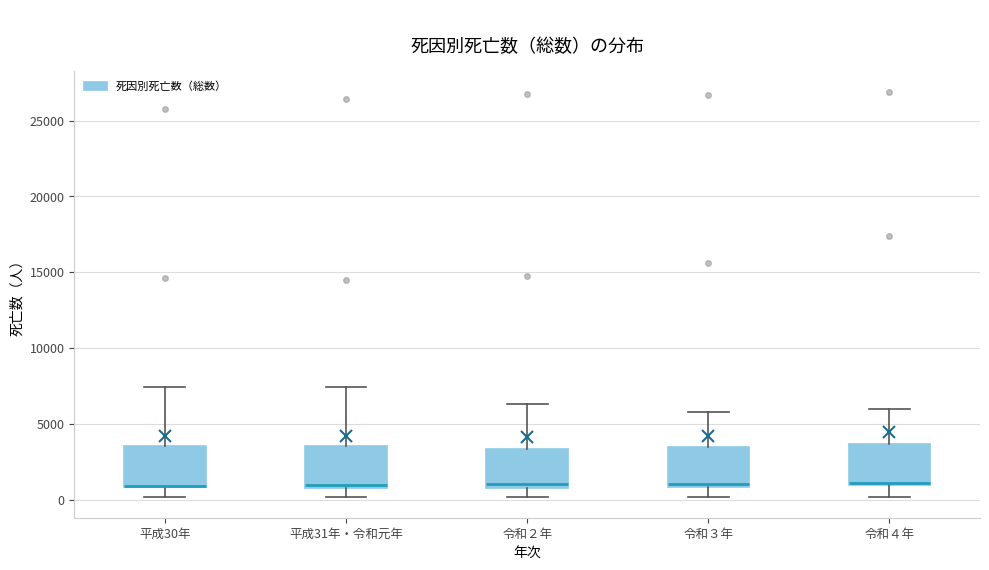

Reading left to right, transcribe this box plot: for each box, give where its median line is, the range the box spans, and where its two whiskers end, as read against the y-axis. The values are not printed on the chart, so give them approximately, as read against the axis.

平成30年: median 1000, box 1000 to 3500, whiskers 0 to 7500
平成31年・令和元年: median 1000, box 1000 to 3500, whiskers 0 to 7500
令和２年: median 1000 (just above the box's lower edge), box 1000 to 3500, whiskers 0 to 6500
令和３年: median 1000 (just above the box's lower edge), box 1000 to 3500, whiskers 0 to 6000
令和４年: median 1000, box 1000 to 3500, whiskers 0 to 6000